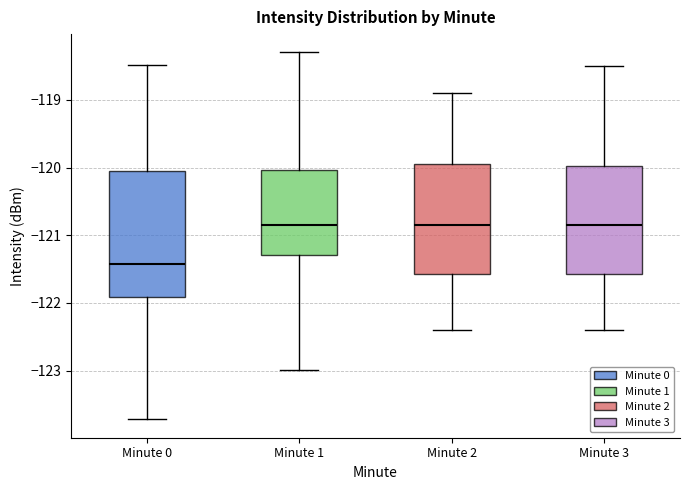

Which box is the tallest, from its lower edge to its upper edge?

Minute 0